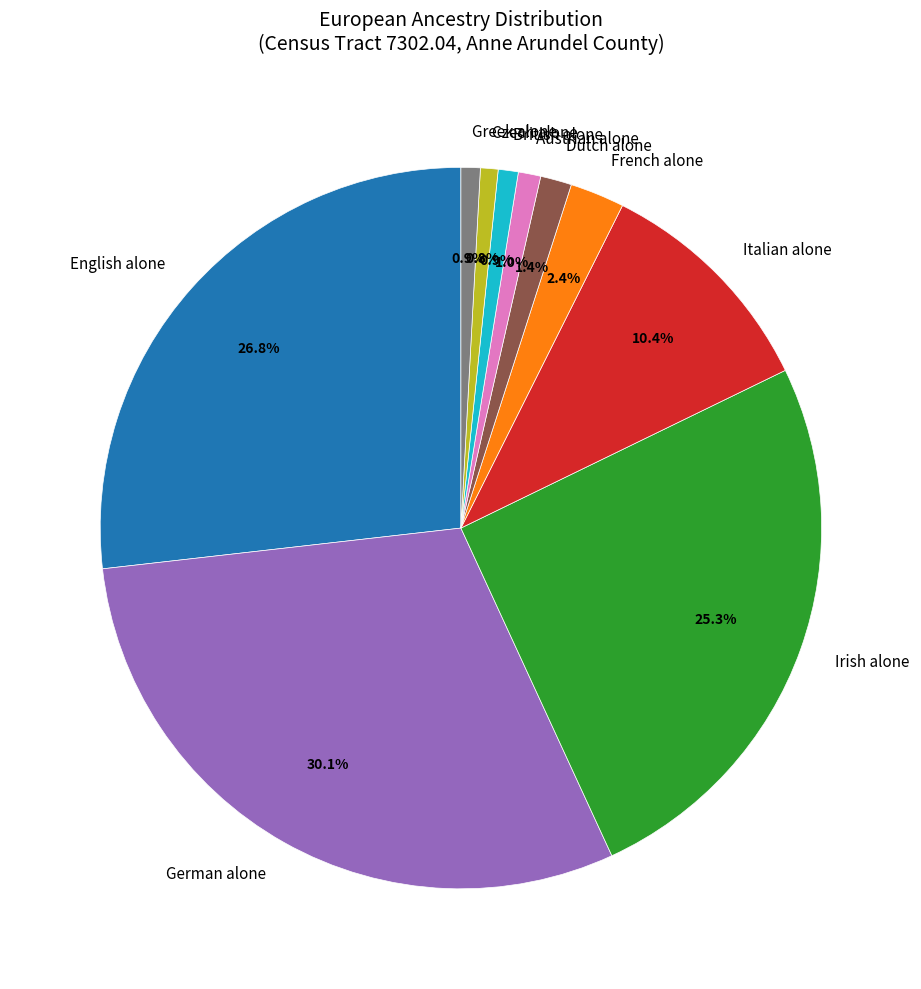

How much of the chart is everything except Austrian alone?

99.0%